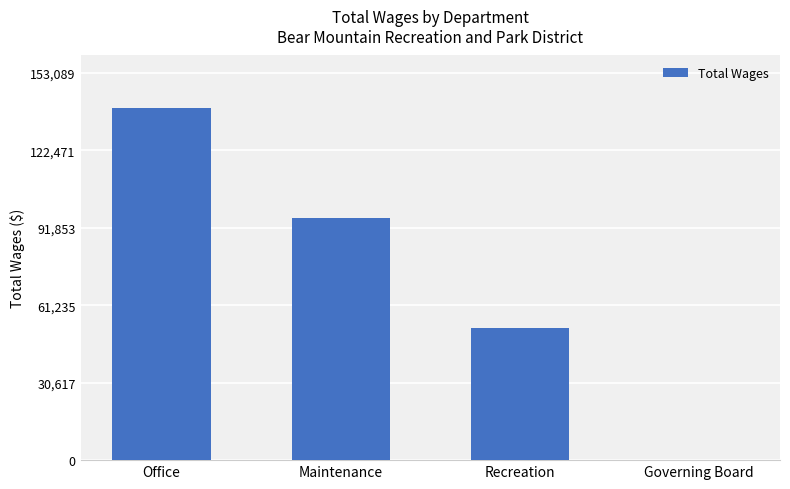

What is the sum of all values?

287360